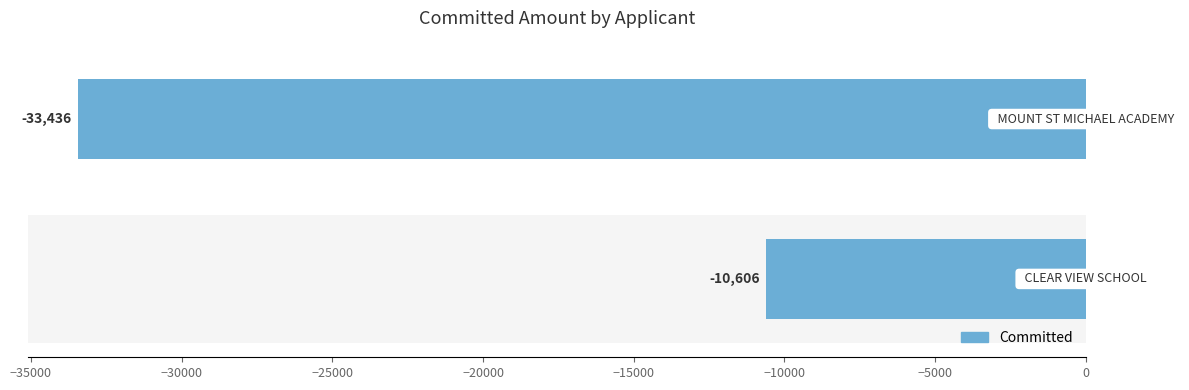

What is the difference between the values at MOUNT ST MICHAEL ACADEMY and CLEAR VIEW SCHOOL?

22830